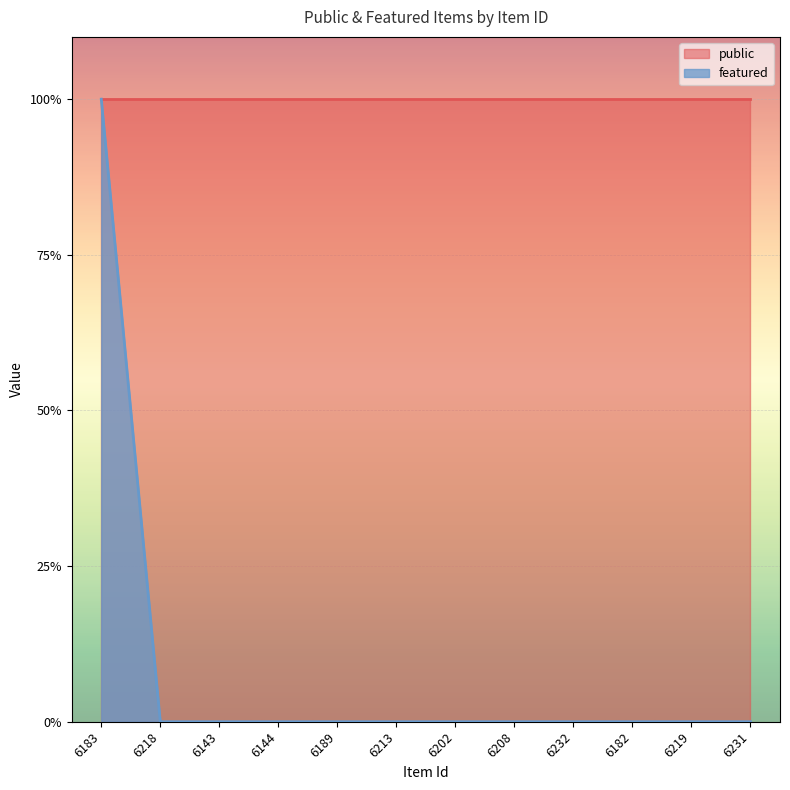

What position from the left is 6231?

12